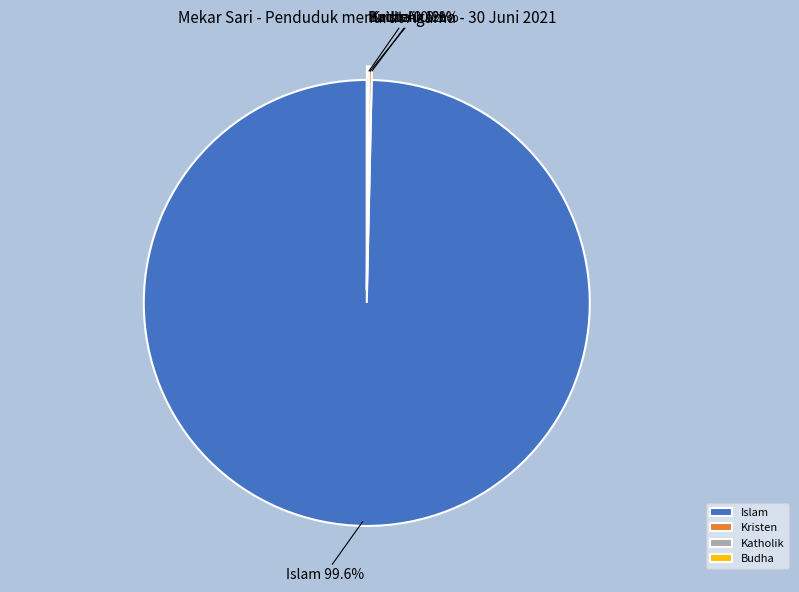

Does Islam represent more than half of the total?

Yes